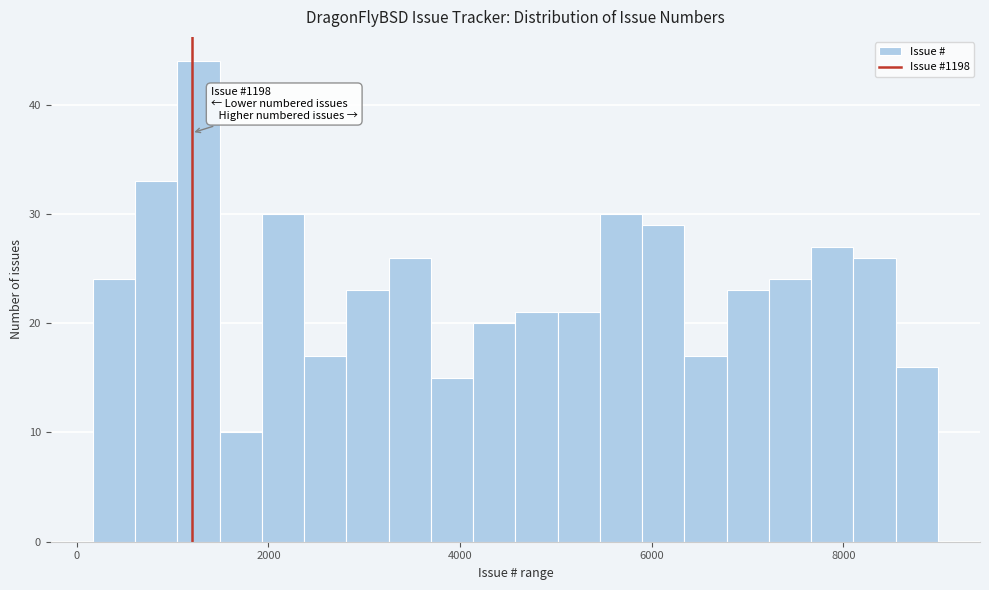

Around what value on the x-axis is the tallest bar? Give the approximate position of its centre, as read against the axis.

1200